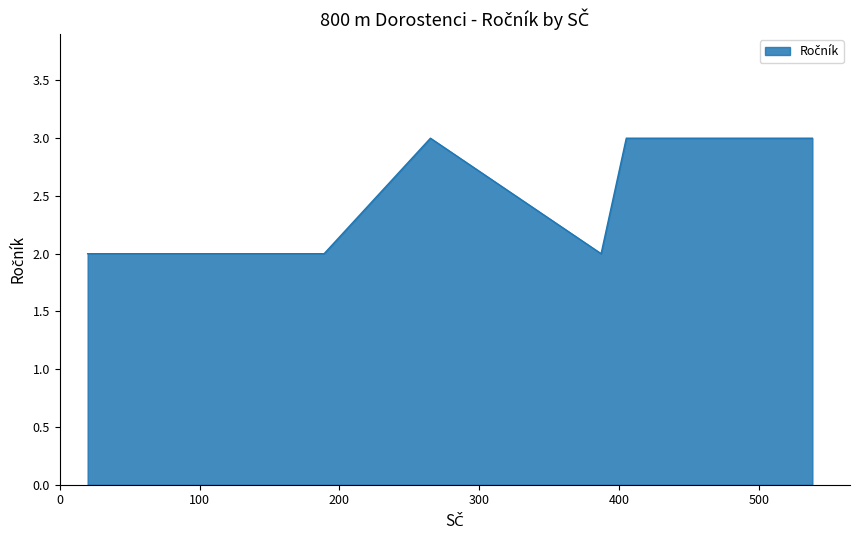

What is the maximum value shown in the chart?

3